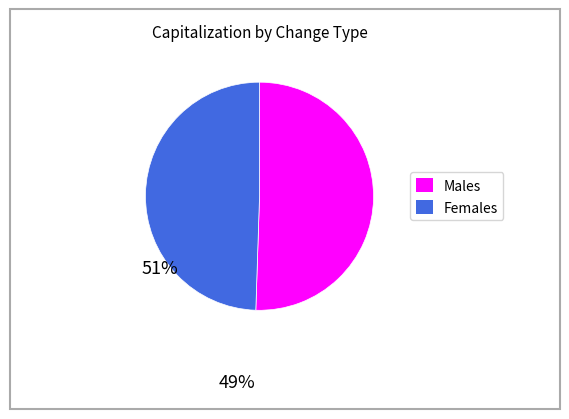

Is there a majority slice in this chart?

Yes